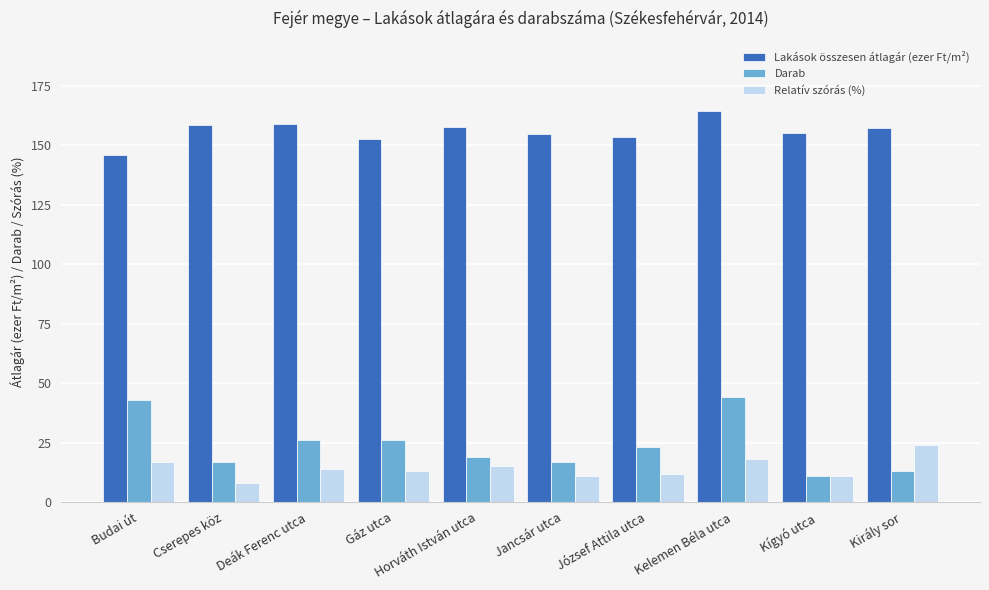

Where does the Relatív szórás (%) series first go above 14?

Budai út